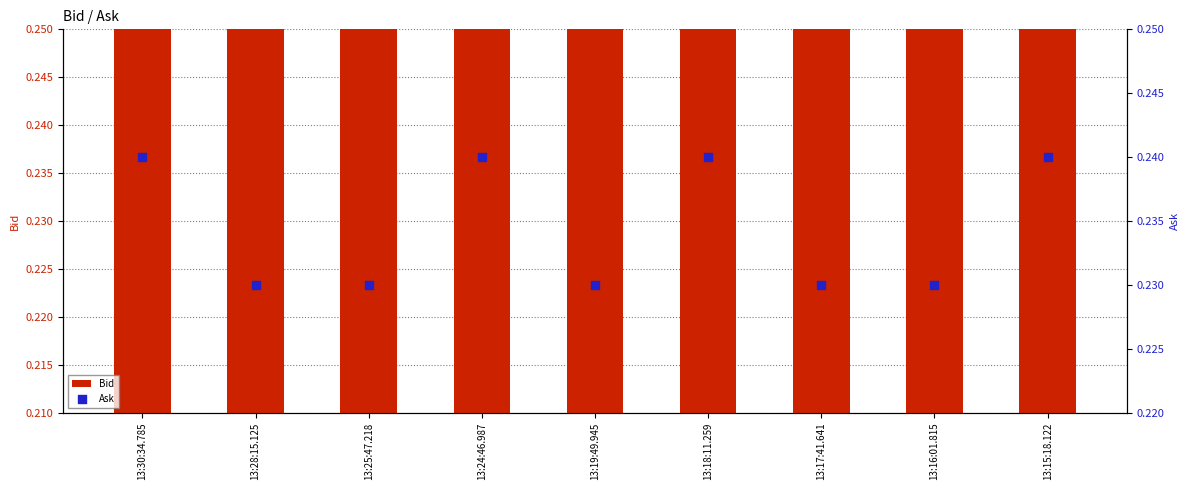

Which series has the largest Y range (max minus min)?

Bid